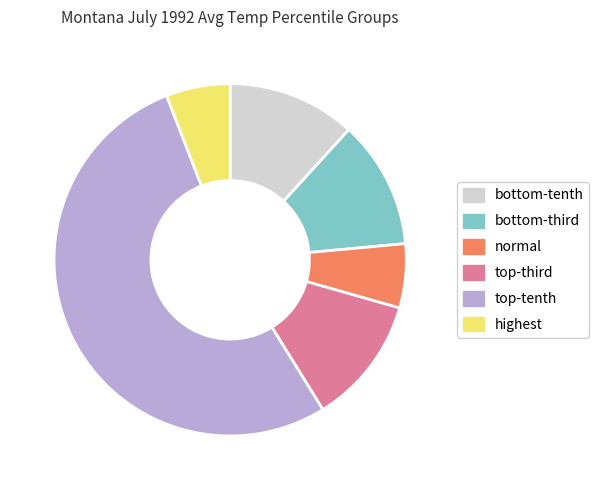

Which slice represents more than half of the pie?

top-tenth